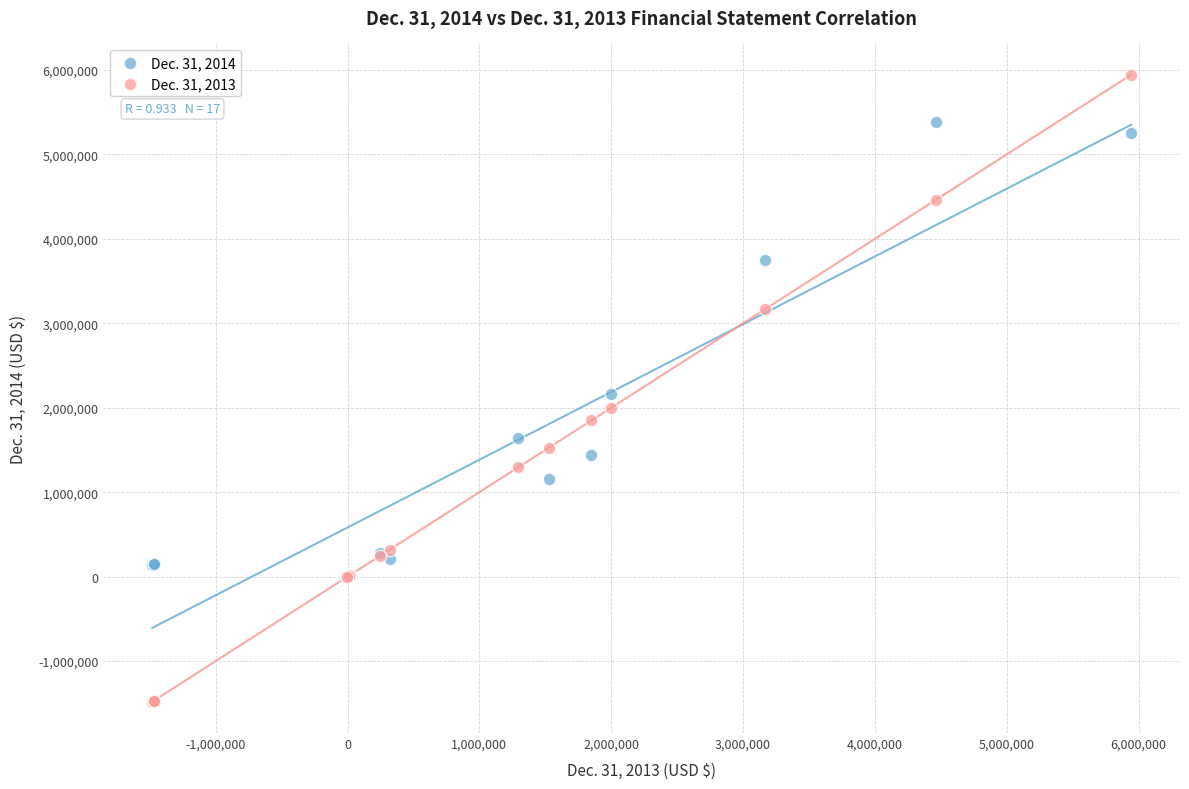

Which series has the largest Y range (max minus min)?

Dec. 31, 2013